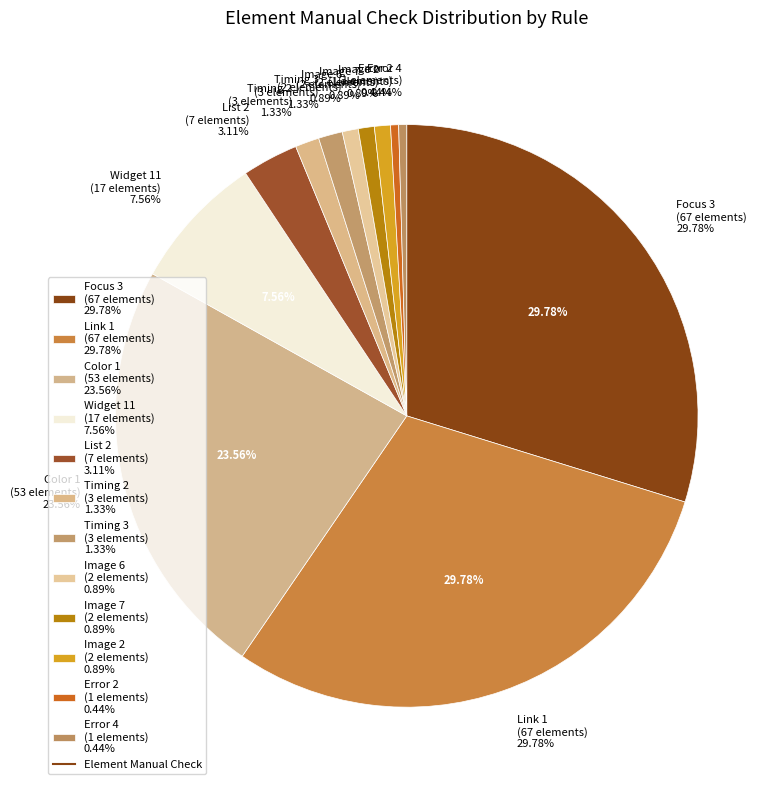

The Link 1 slice represents 30% of the pie. True or false?

True